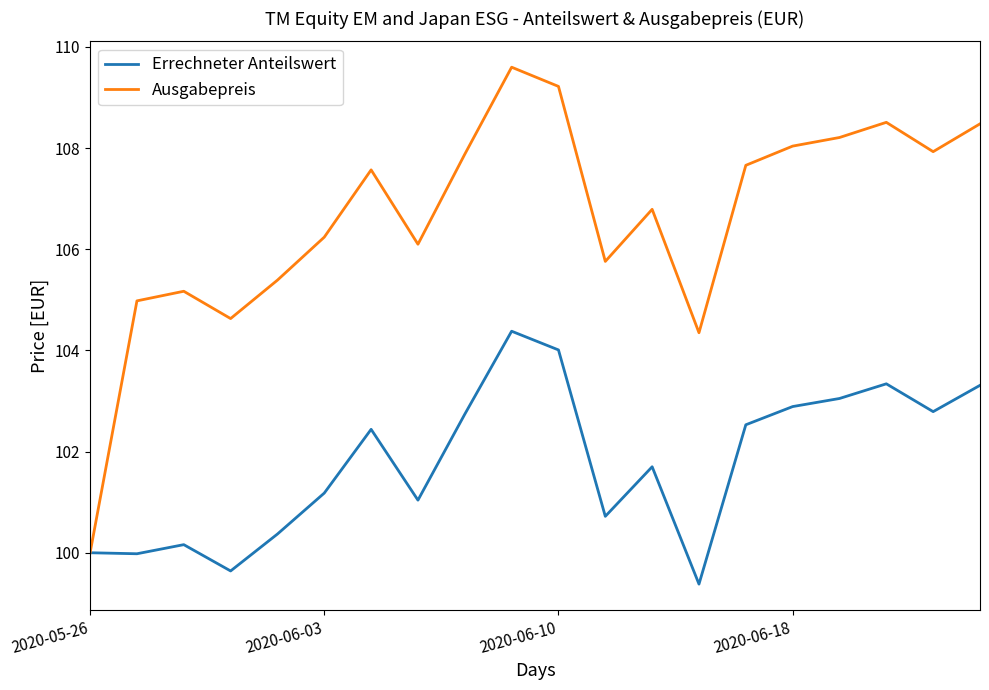

How many lines are shown in the chart?

2